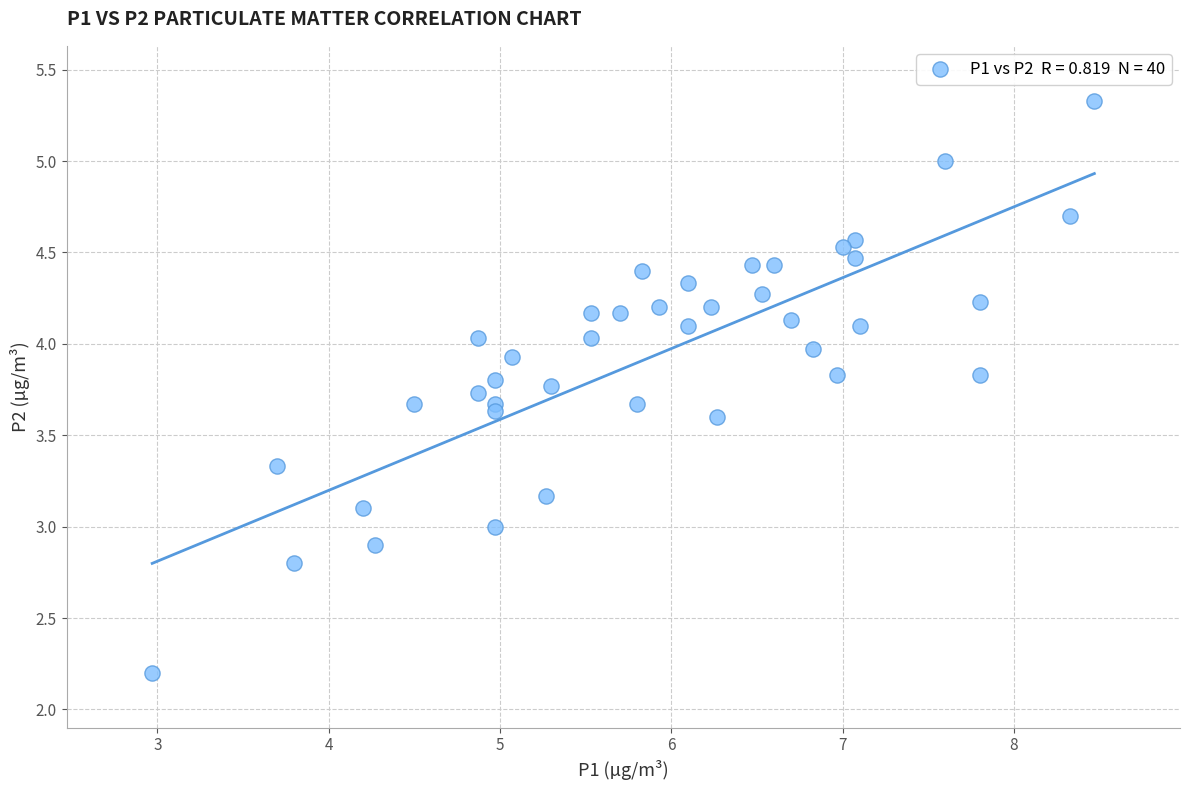

What is the range of X values (max minus min)?

5.5